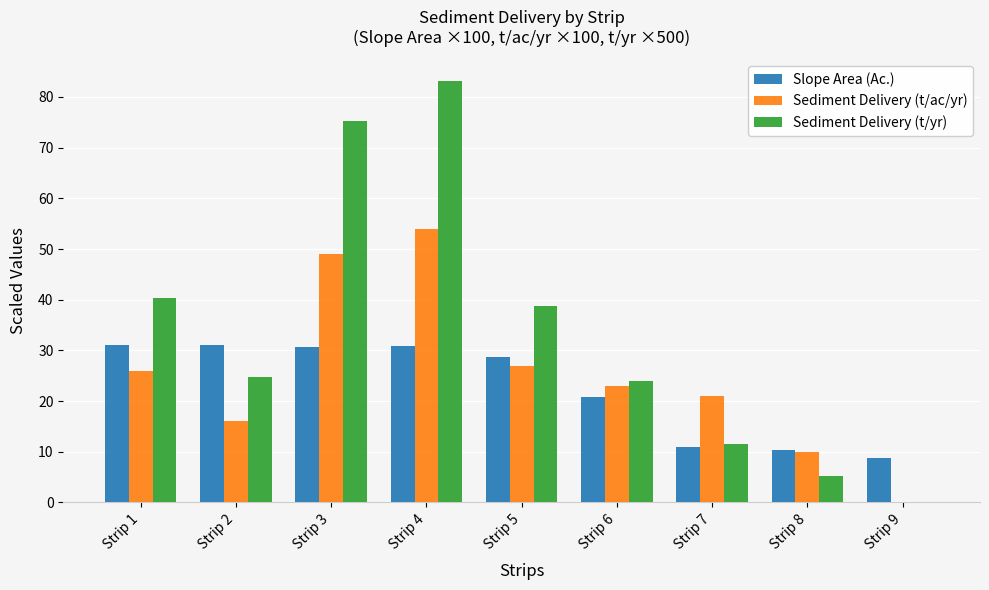

Between Strip 2 and Strip 5, which series saw the biggest shift?

Sediment Delivery (t/yr)